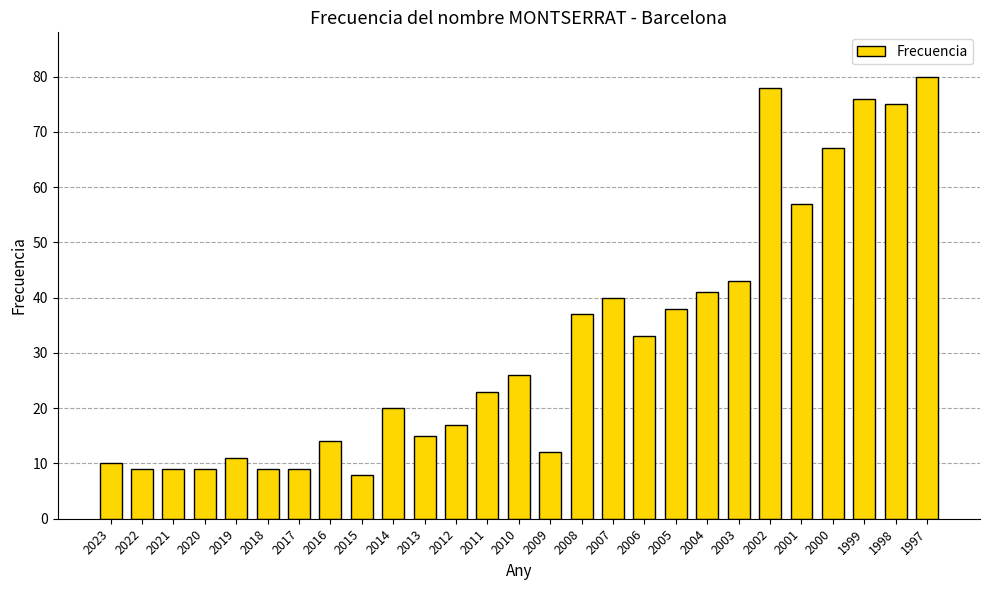

What is the value of the 21st bar from the left?

43